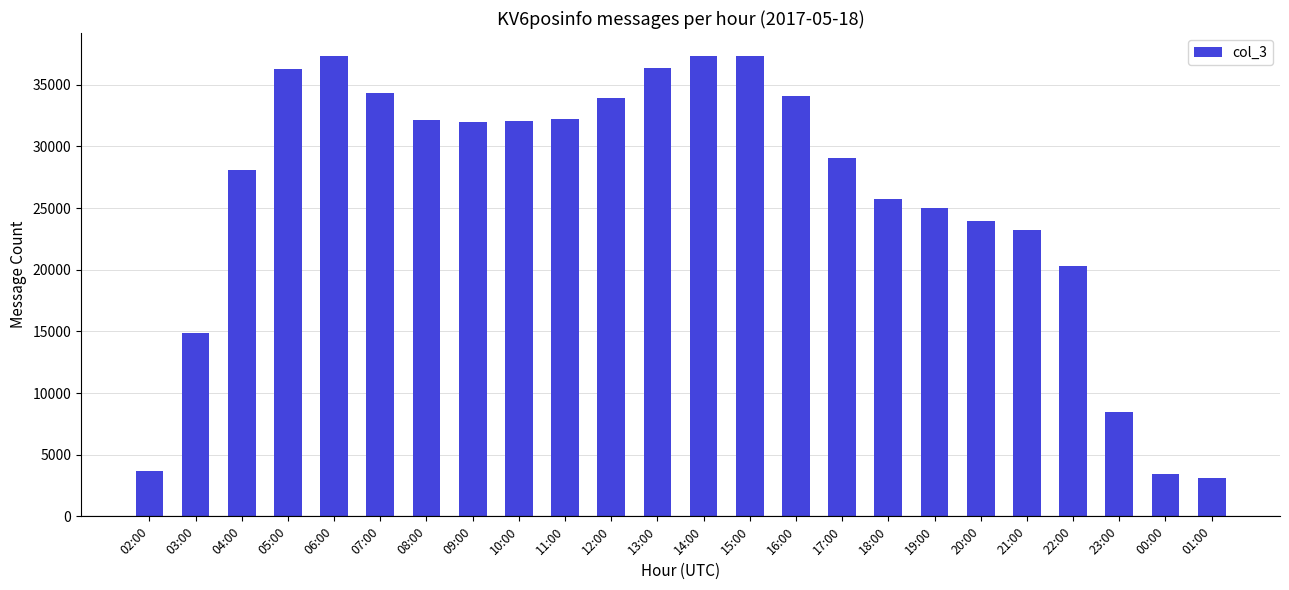

What is the sum of all values?

624213